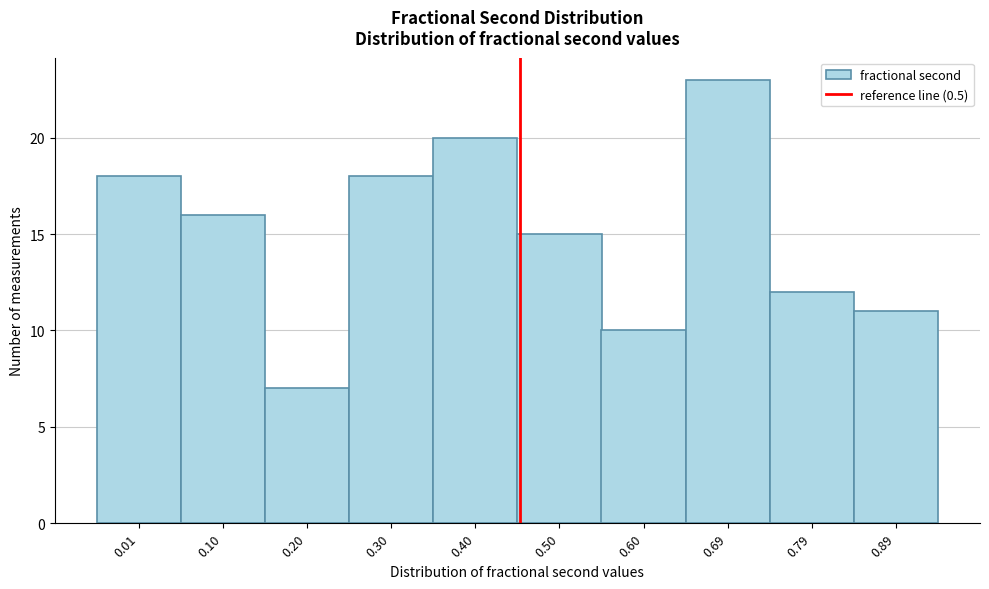

Reading right to left, list all the values displayed in this chart.

0.89=11	0.79=12	0.69=23	0.60=10	0.50=15	0.40=20	0.30=18	0.20=7	0.10=16	0.01=18